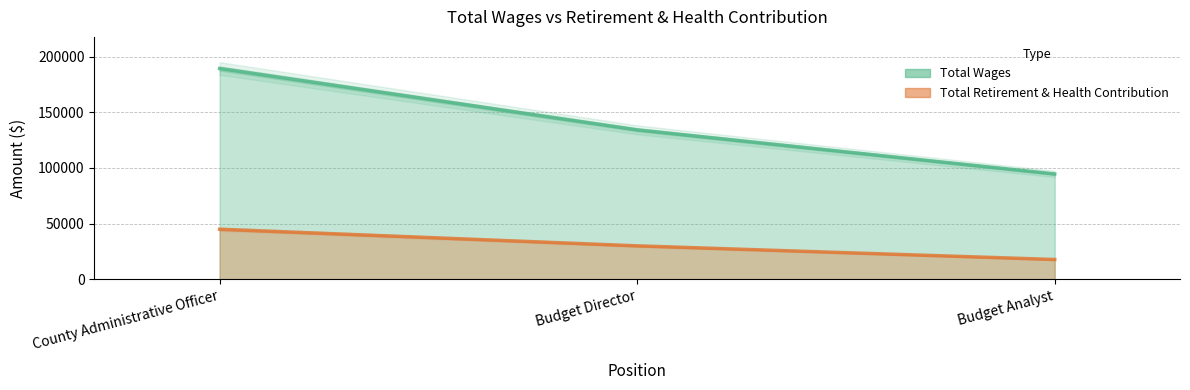

Reading left to right, extract all data points from this chart.

Total Wages: County Administrative Officer=189387	Budget Director=134233	Budget Analyst=94591
Total Retirement & Health Contribution: County Administrative Officer=44916	Budget Director=29961	Budget Analyst=17688